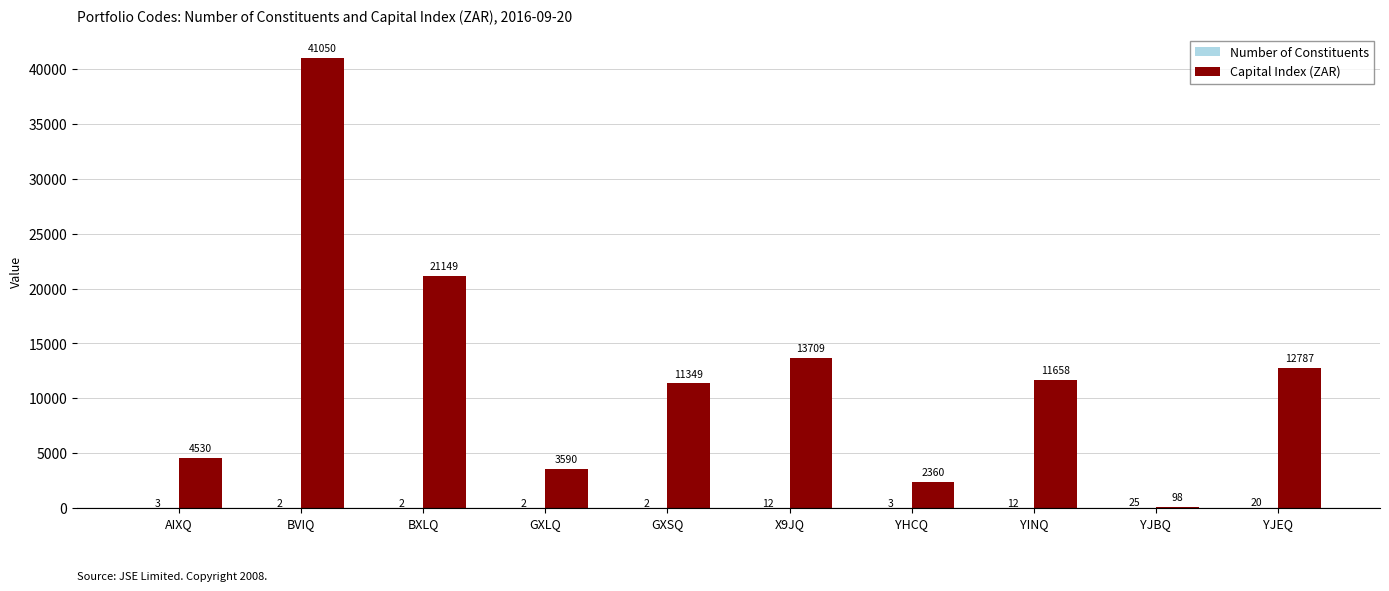

Which series has the largest total across all categories?

Capital Index (ZAR)